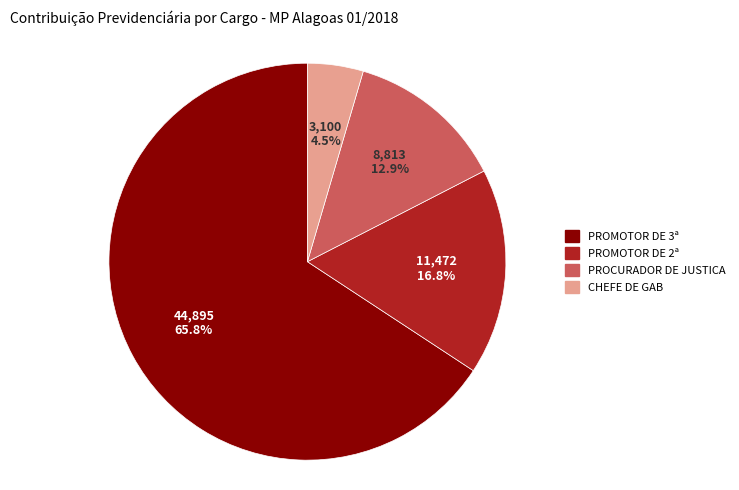

Which has a higher value, PROMOTOR DE 2ª or CHEFE DE GAB?

PROMOTOR DE 2ª